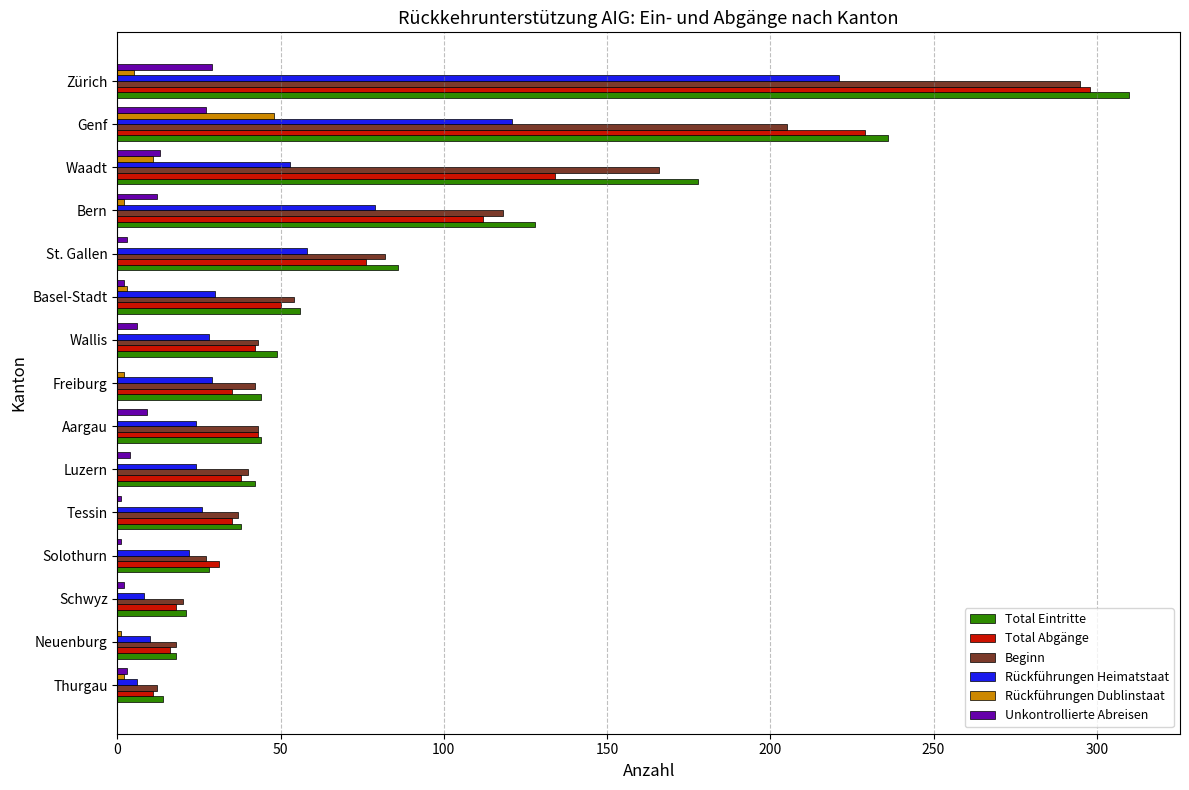

Between Neuenburg and Wallis, which series saw the biggest shift?

Total Eintritte